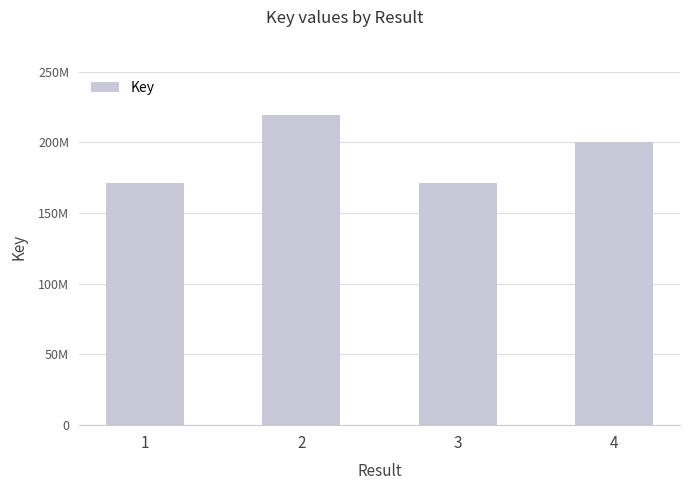

Which category has the highest value across all series?

2